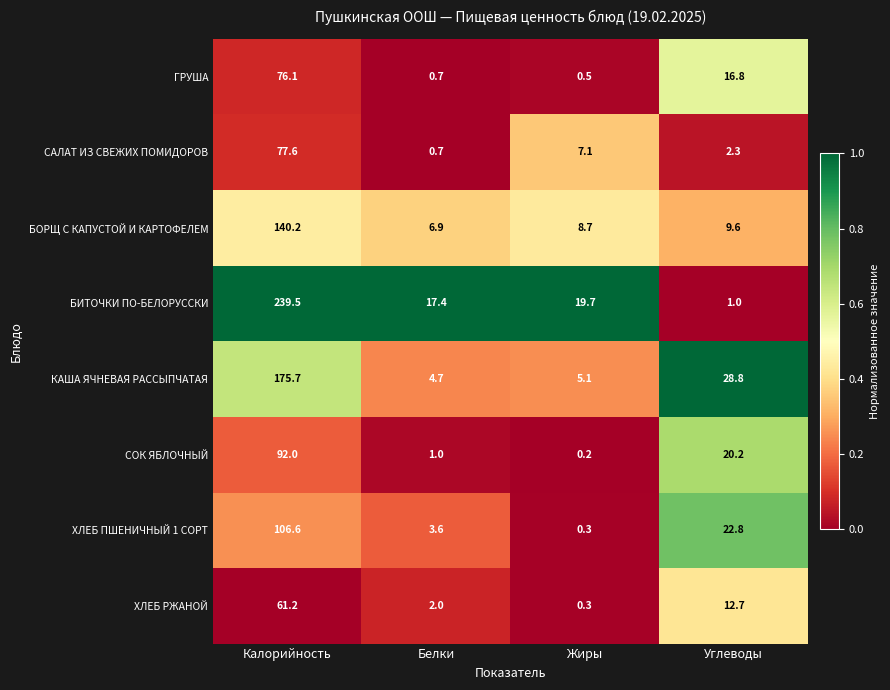

At which category does the chart reach its minimum across all series?

Жиры